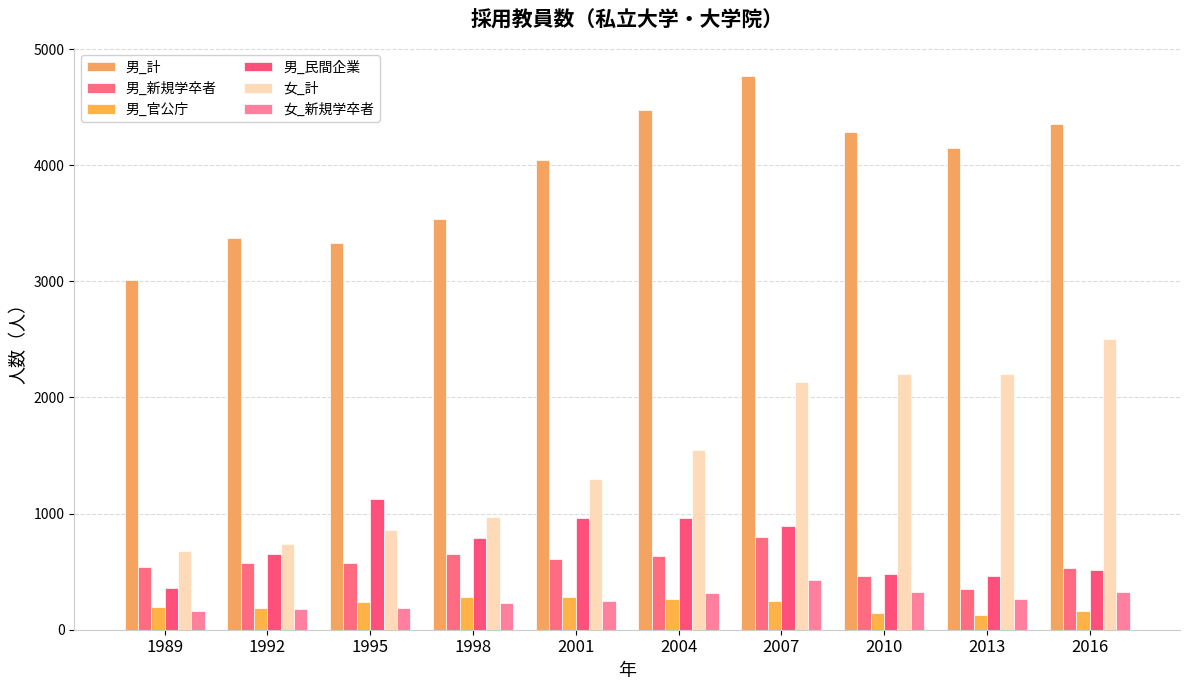

How many data points does each series have?

10